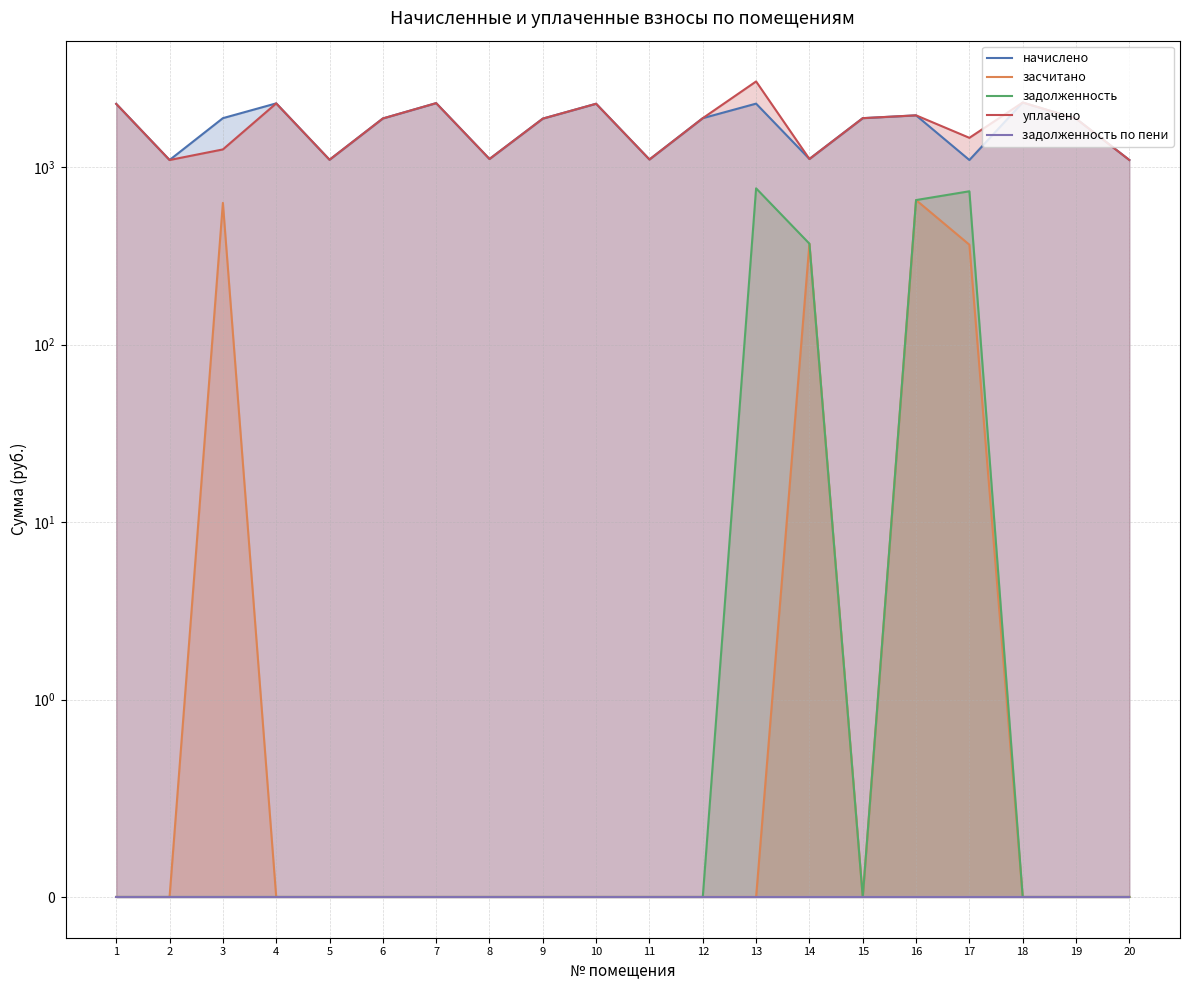

True or false: уплачено and задолженность intersect in this chart.

False